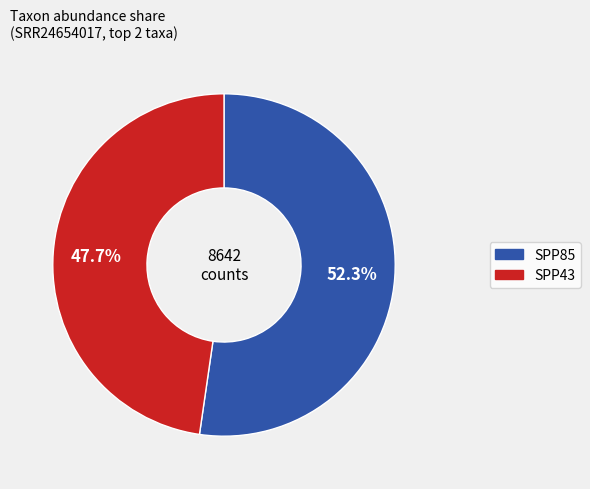

How many slices are in this pie chart?

2